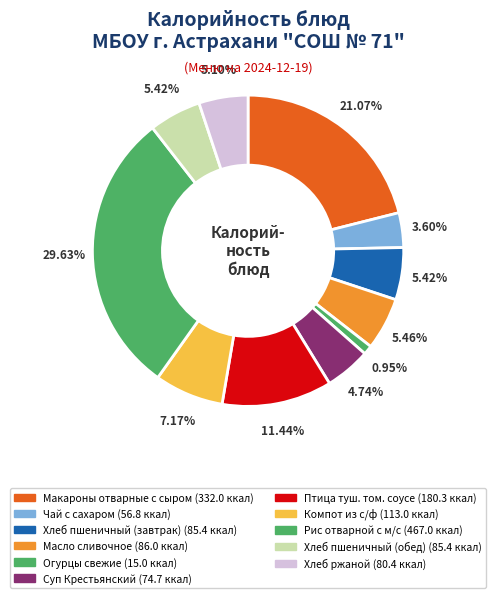

What is the smallest slice in the pie chart?

Огурцы свежие